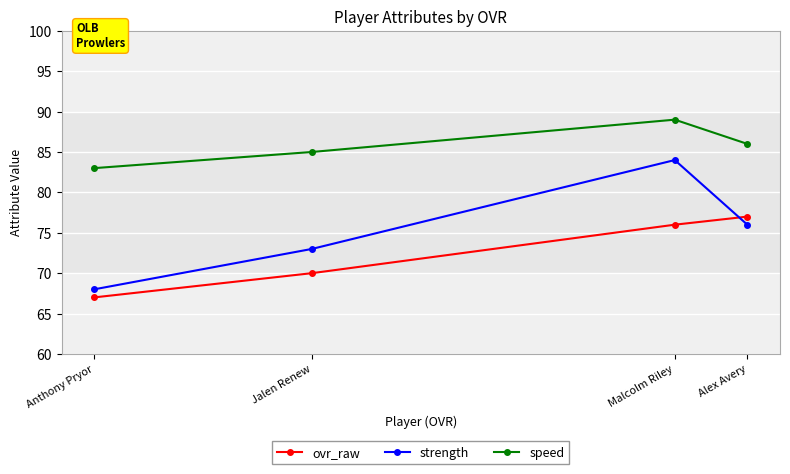

Is the value of ovr_raw at Jalen Renew greater than the value of speed at Anthony Pryor?

No